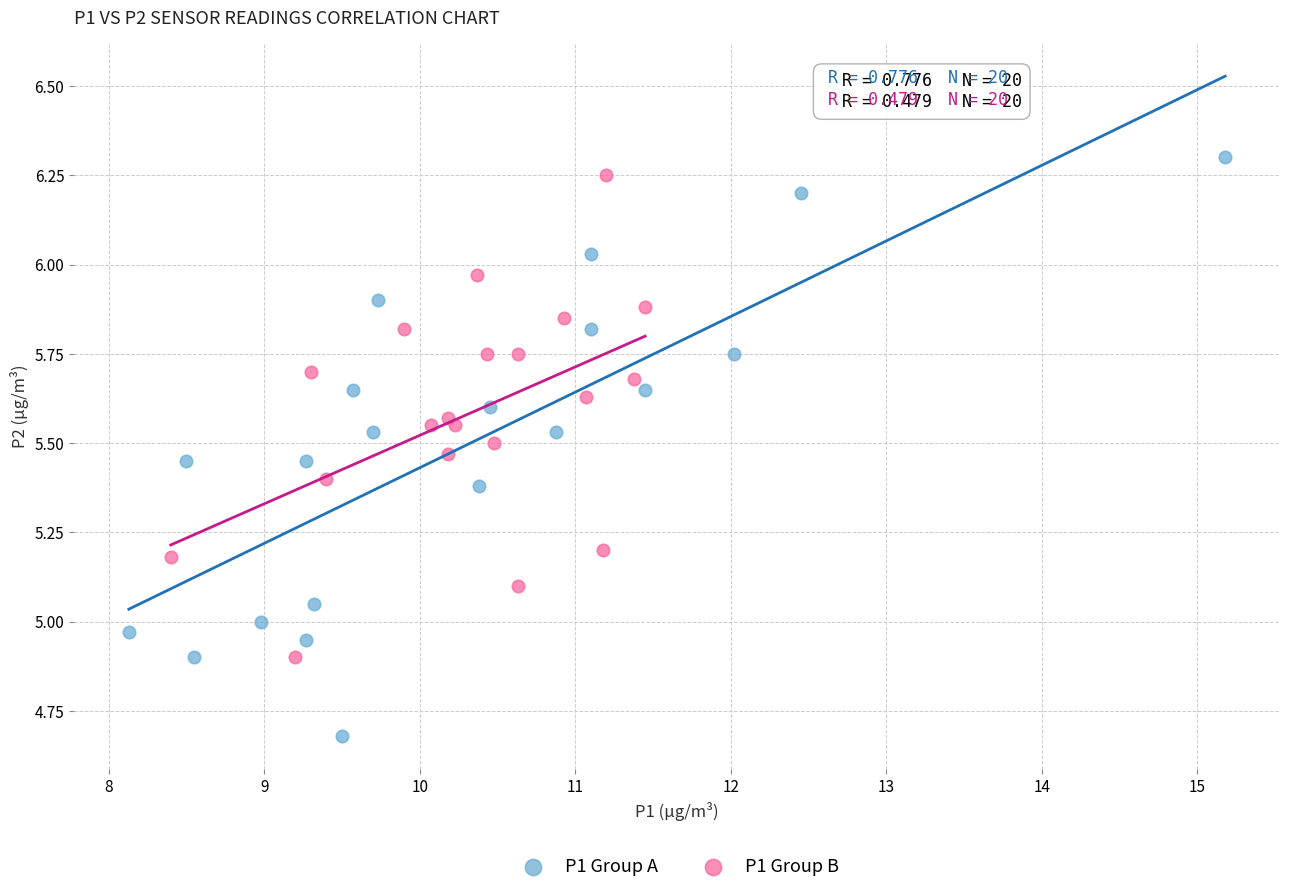

Which series contains the lowest Y value?

P1 Group A